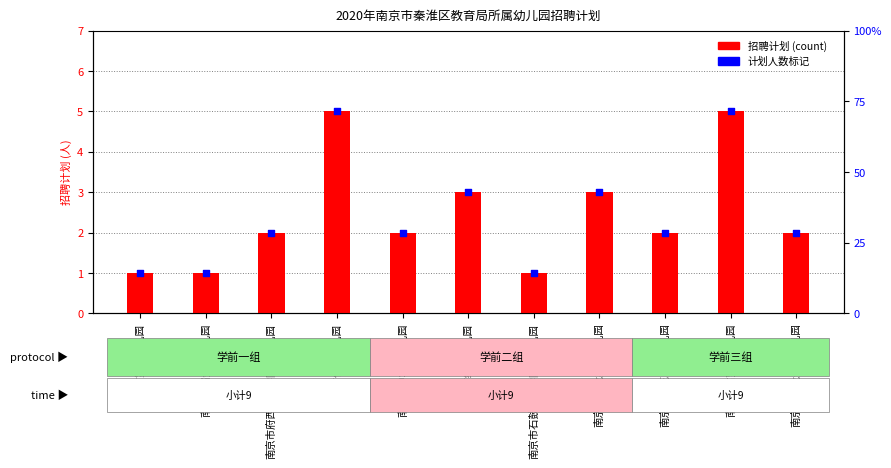

Which series reaches the maximum Y coordinate?

招聘计划